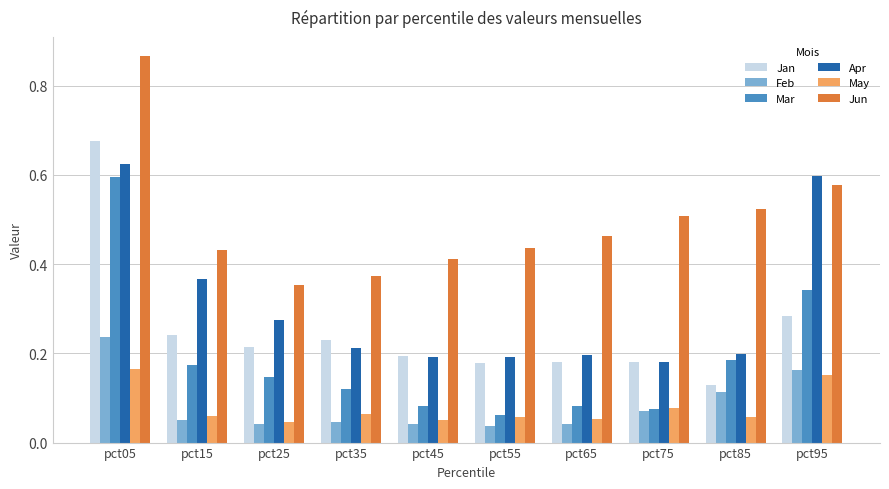

At which label does Apr reach its peak?

pct05